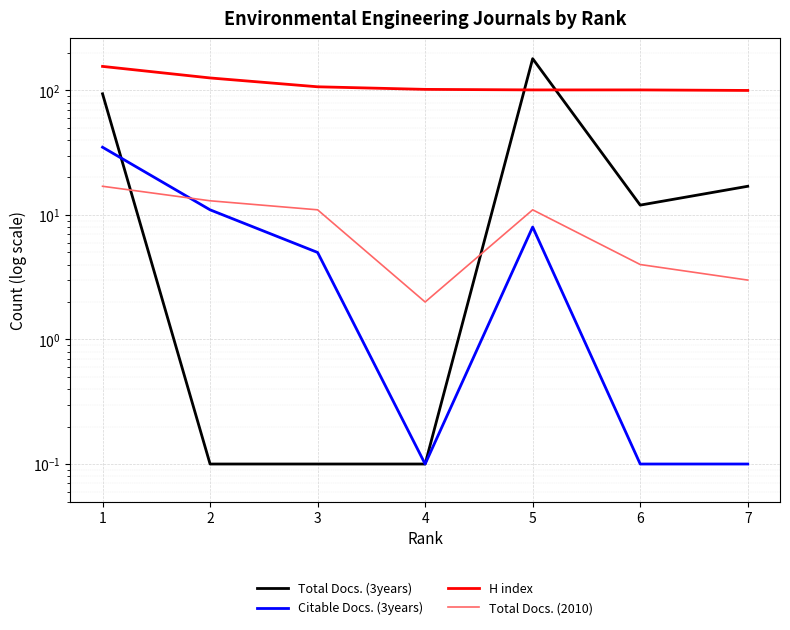

Is it true that Total Docs. (2010) equals 13.0 at 2?

True